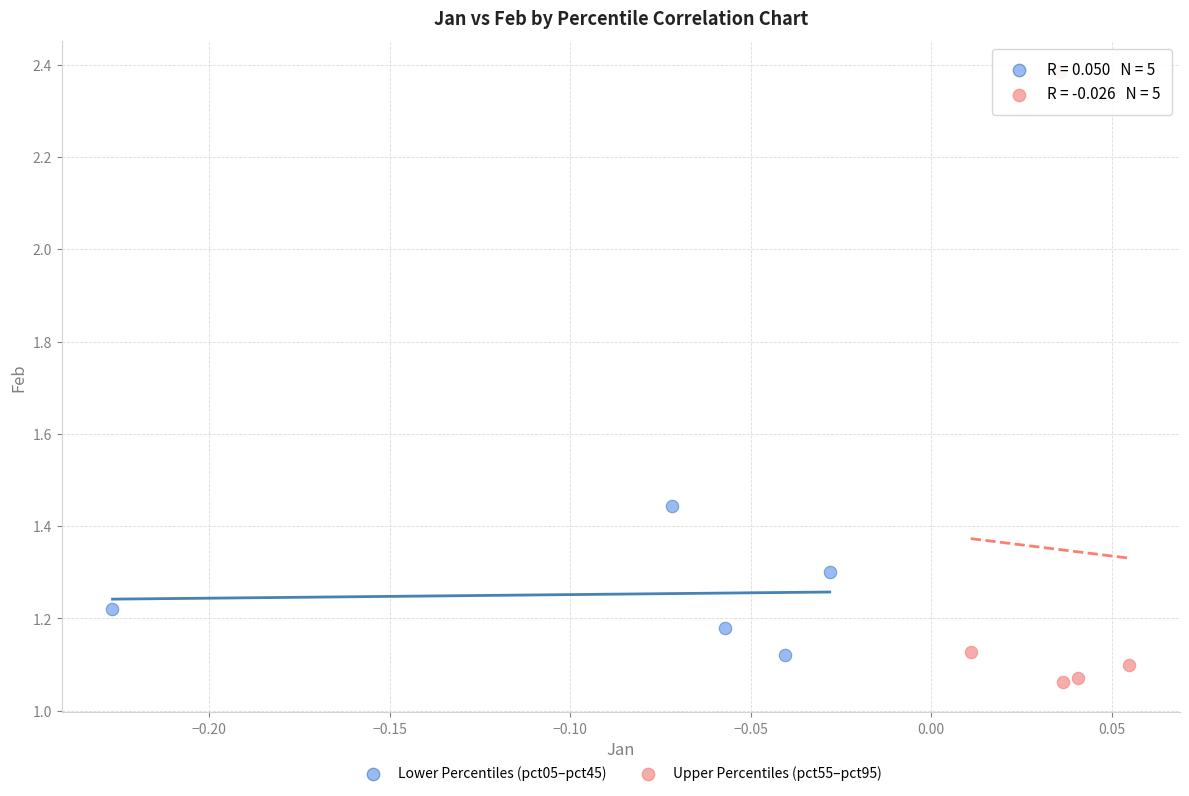

Which series has the largest Y range (max minus min)?

Upper Percentiles (pct55–pct95)